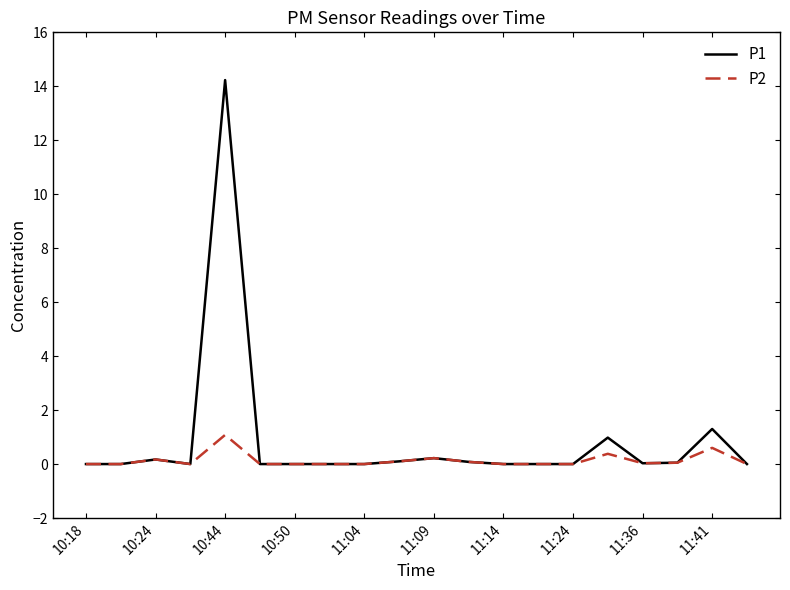

Which series has the largest total across all categories?

P1